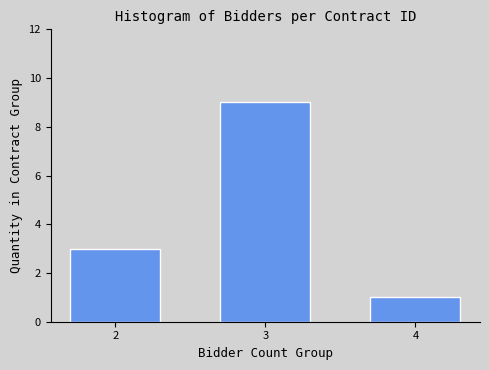

Reading left to right, transcribe all the data shown in this chart.

2=3	3=9	4=1